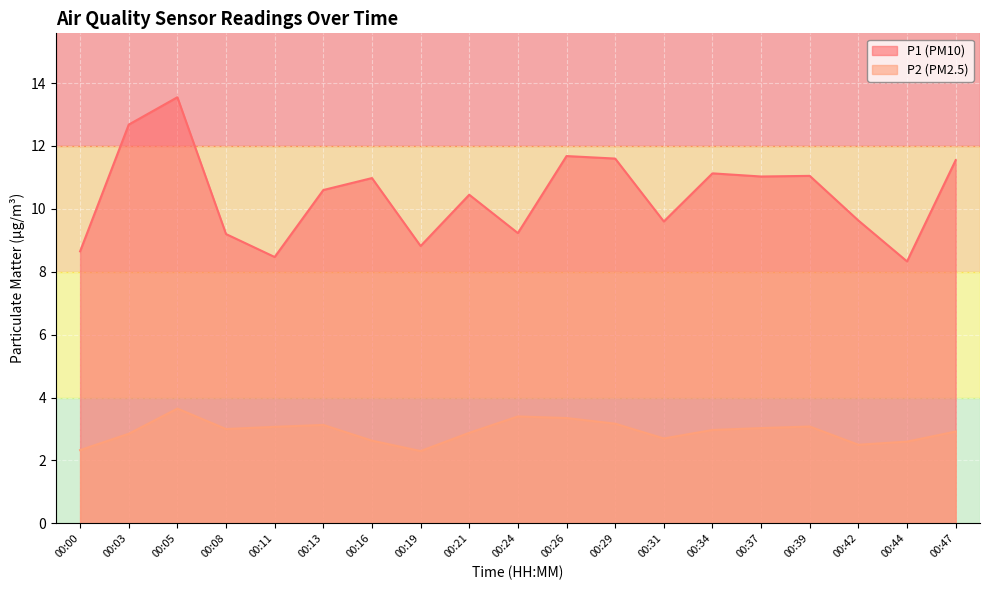

How many interior local peaks does the P2 series have?

4